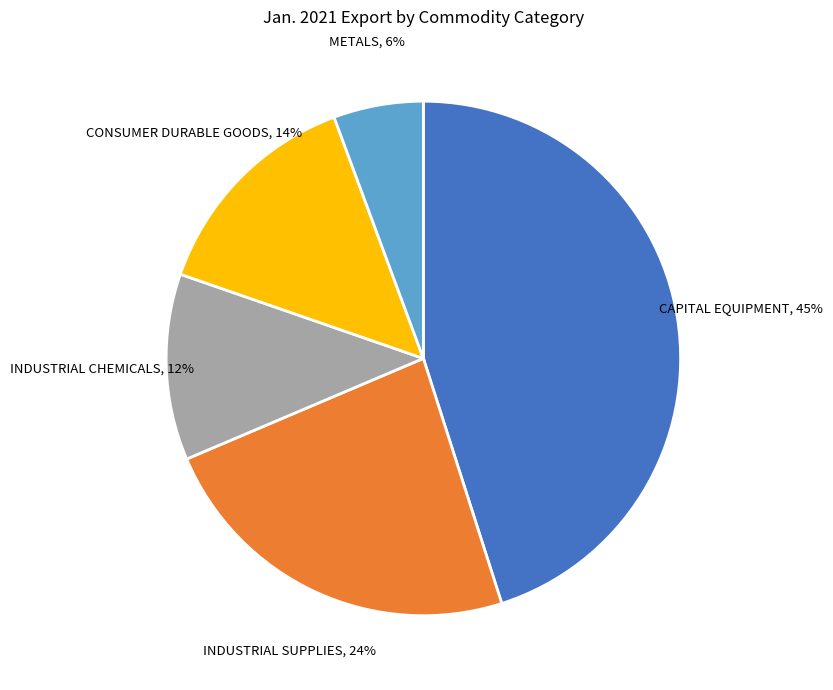

To the nearest percent, what is the difference between the largest and smallest slice percentages?

39%